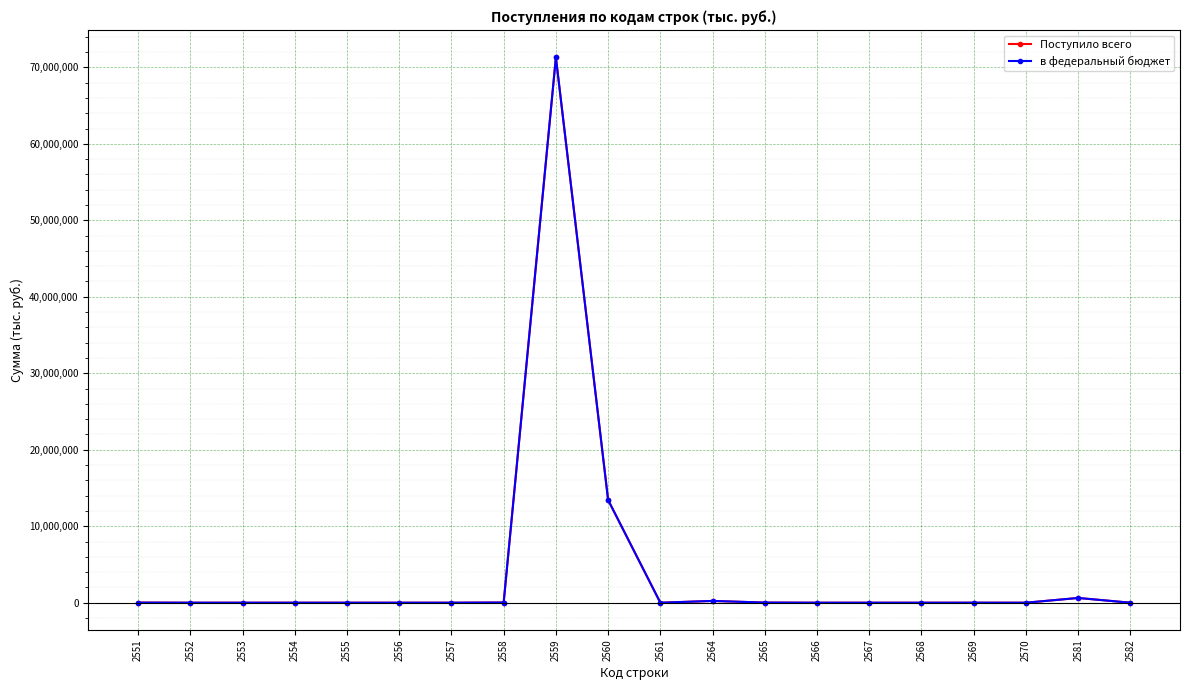

What is the lowest value of the в федеральный бюджет series?

-24